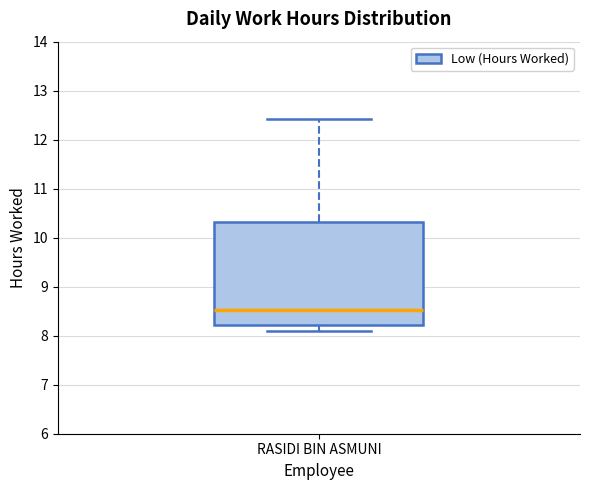

Read this box plot against the y-axis: the position of the median line, the range covered by the box, and the ends of both whiskers. The values are not printed on the chart, so give them approximately, as read against the axis.

median 8.5, box 8.2 to 10.3, whiskers 8.1 to 12.4